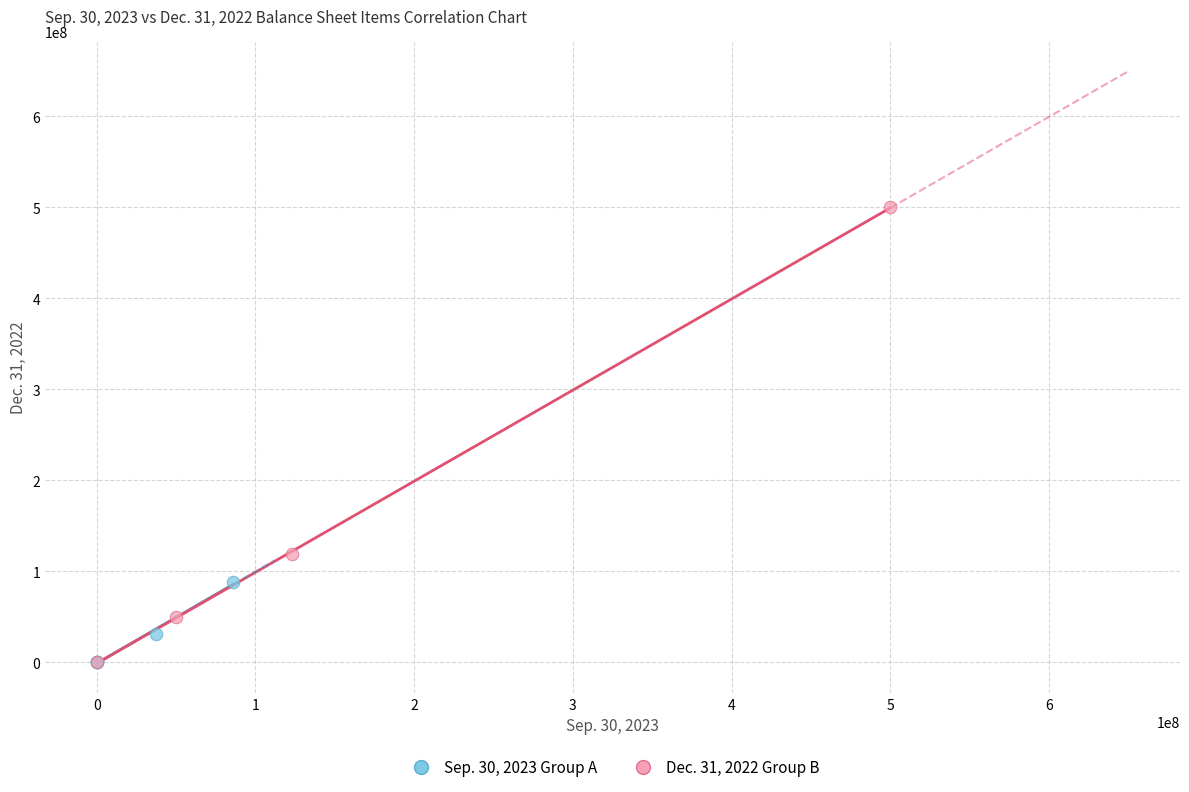

Which series reaches the maximum Y coordinate?

Dec. 31, 2022 Group B